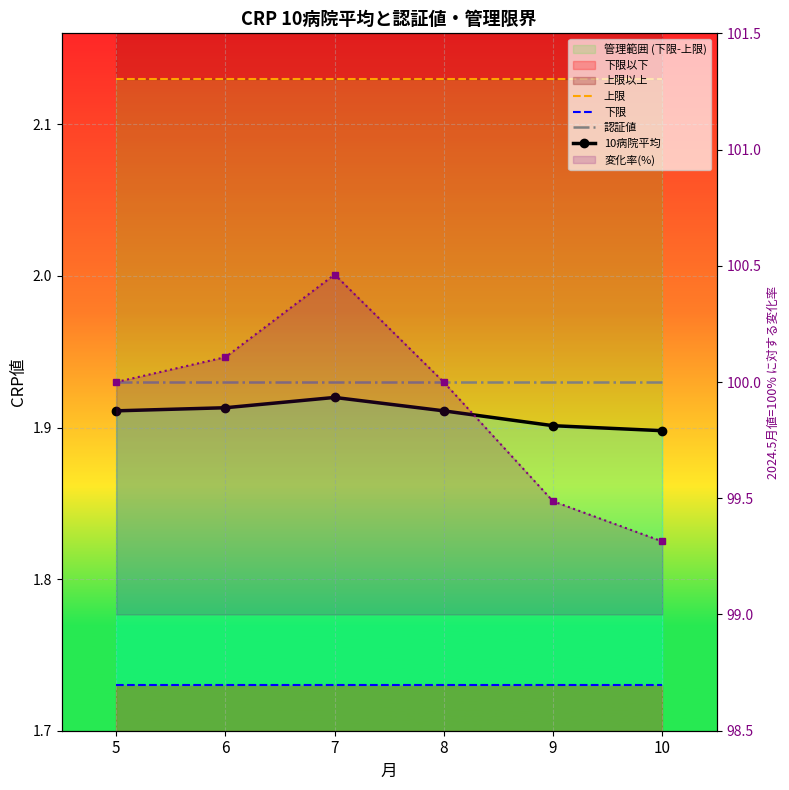

True or false: 下限 has a value of 1.7 at 10.

True